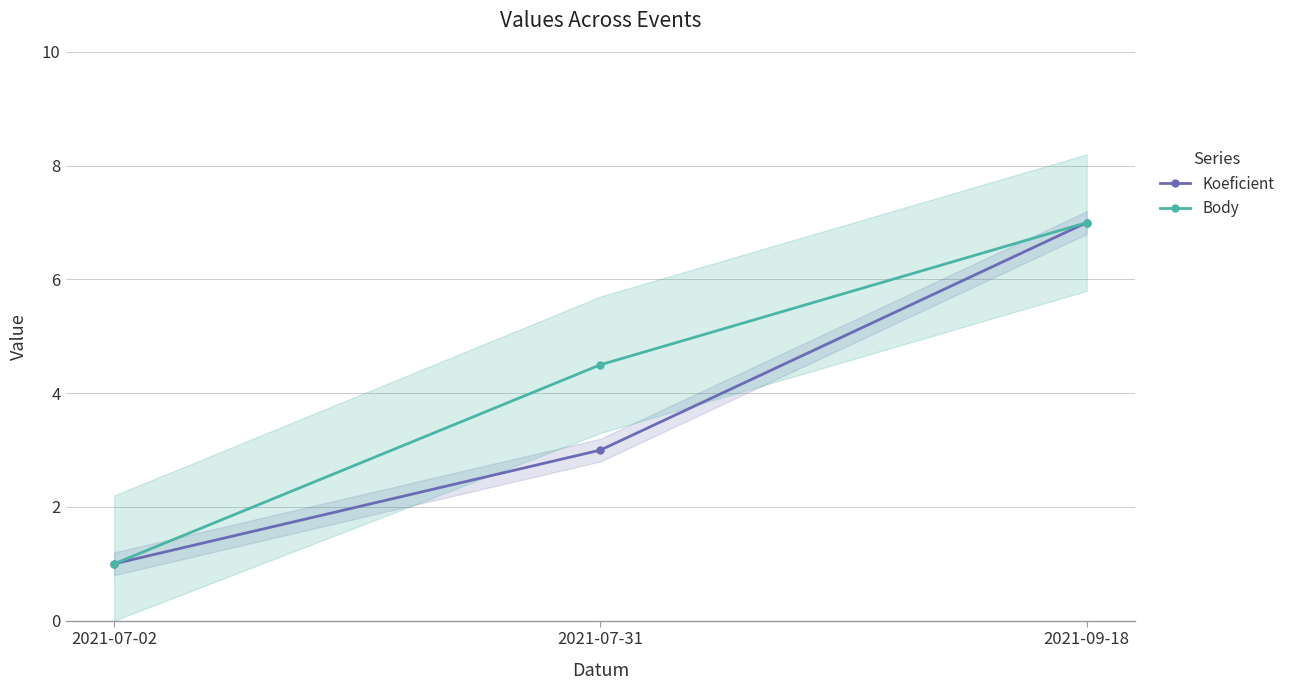

What is the sum of all Body values?

12.5